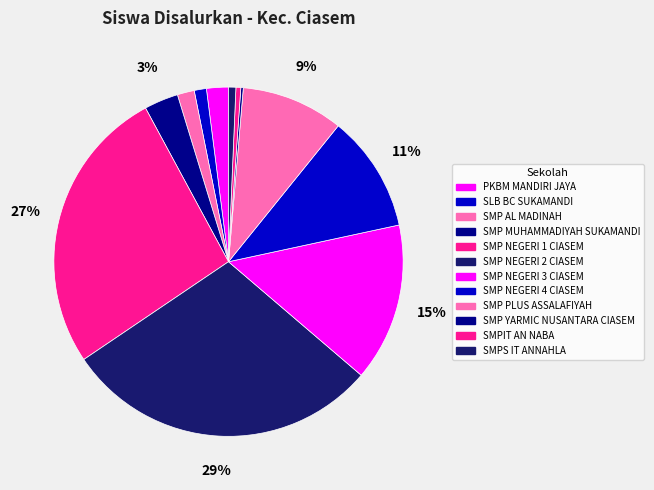

To the nearest percent, what portion does SLB BC SUKAMANDI represent?

1%